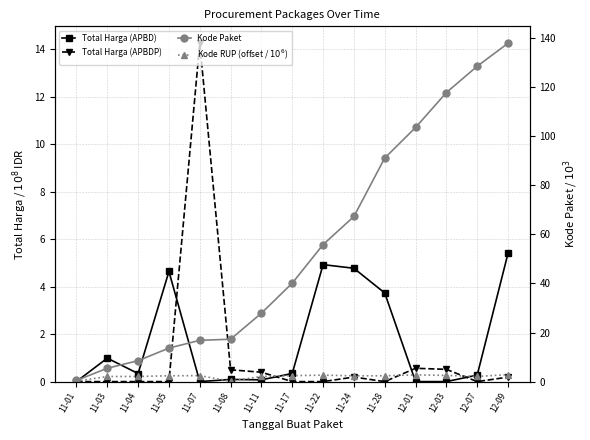

At which label does Total Harga (APBDP) reach its peak?

11-07